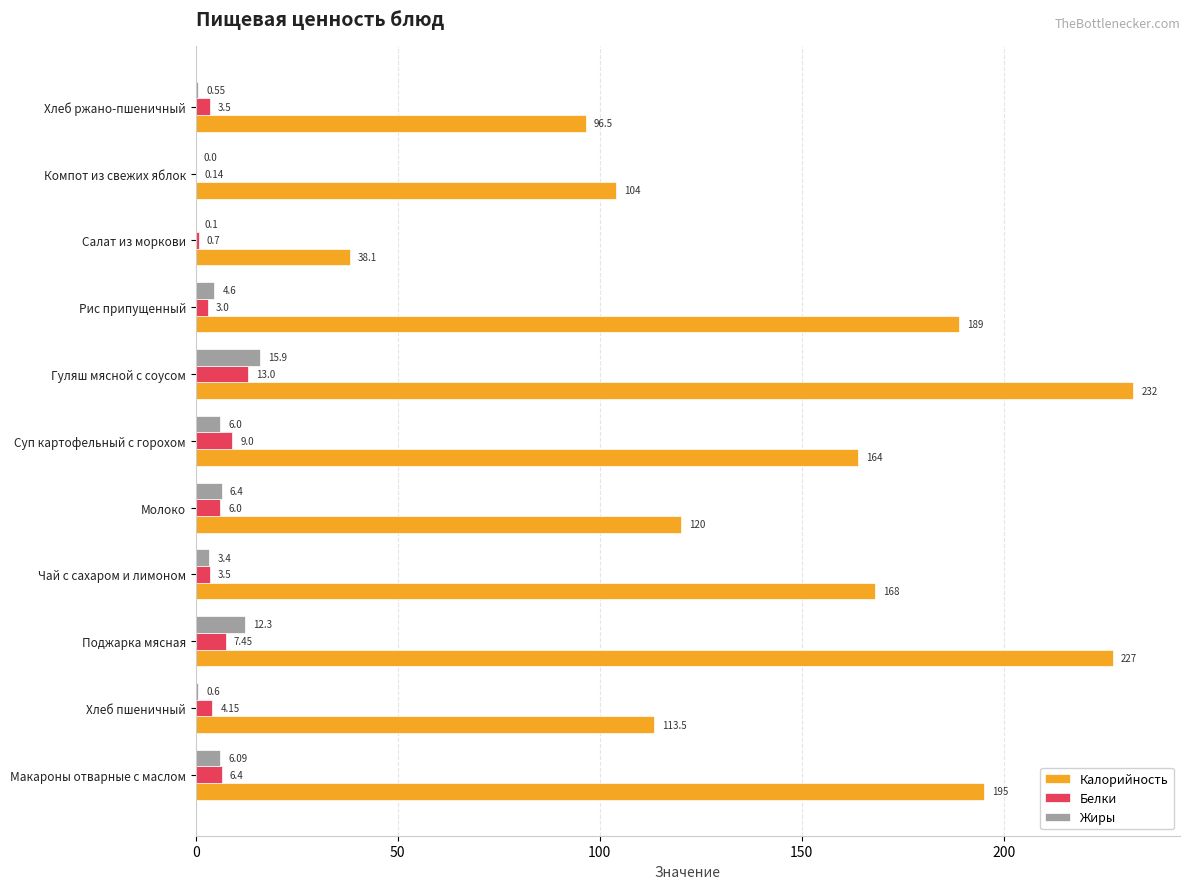

Which series changed the most between Макароны отварные с маслом and Салат из моркови?

Калорийность